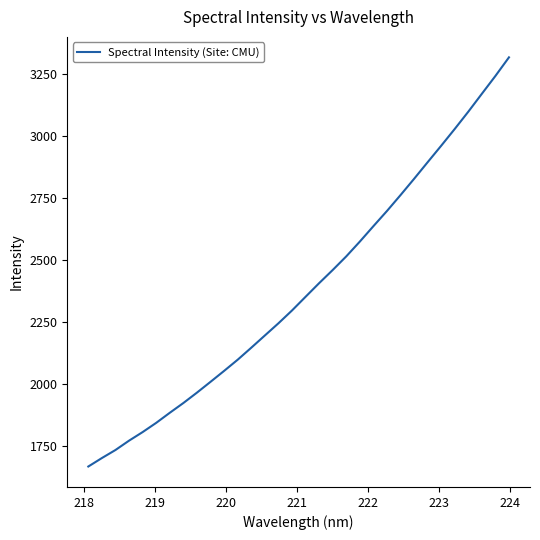

What is the greatest value displayed?

3318.8